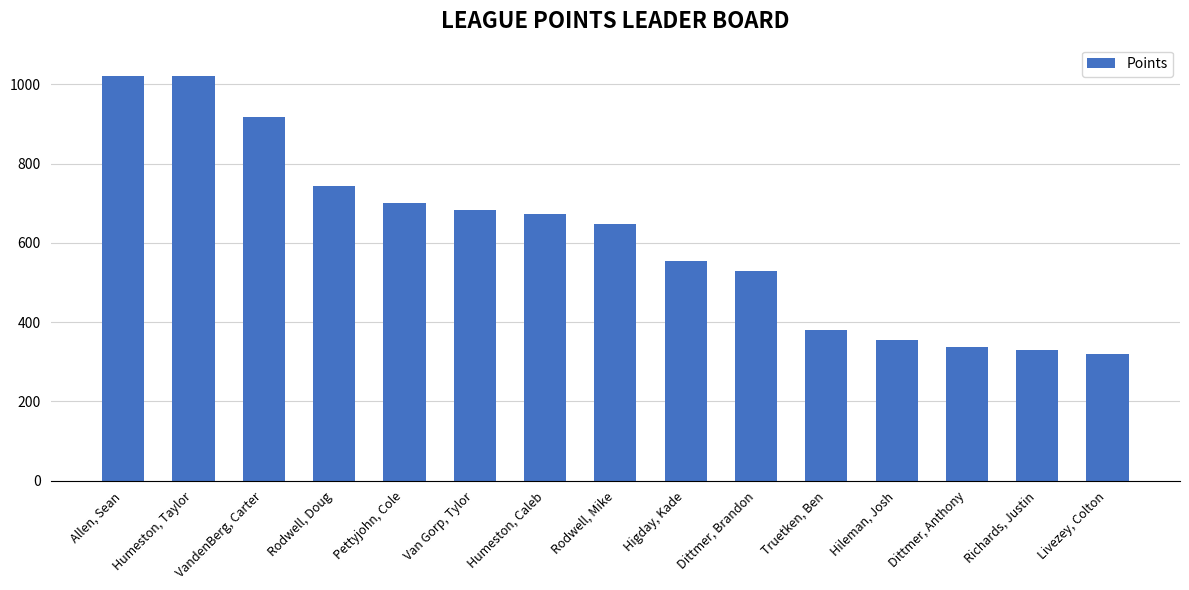

How many data points does each series have?

15